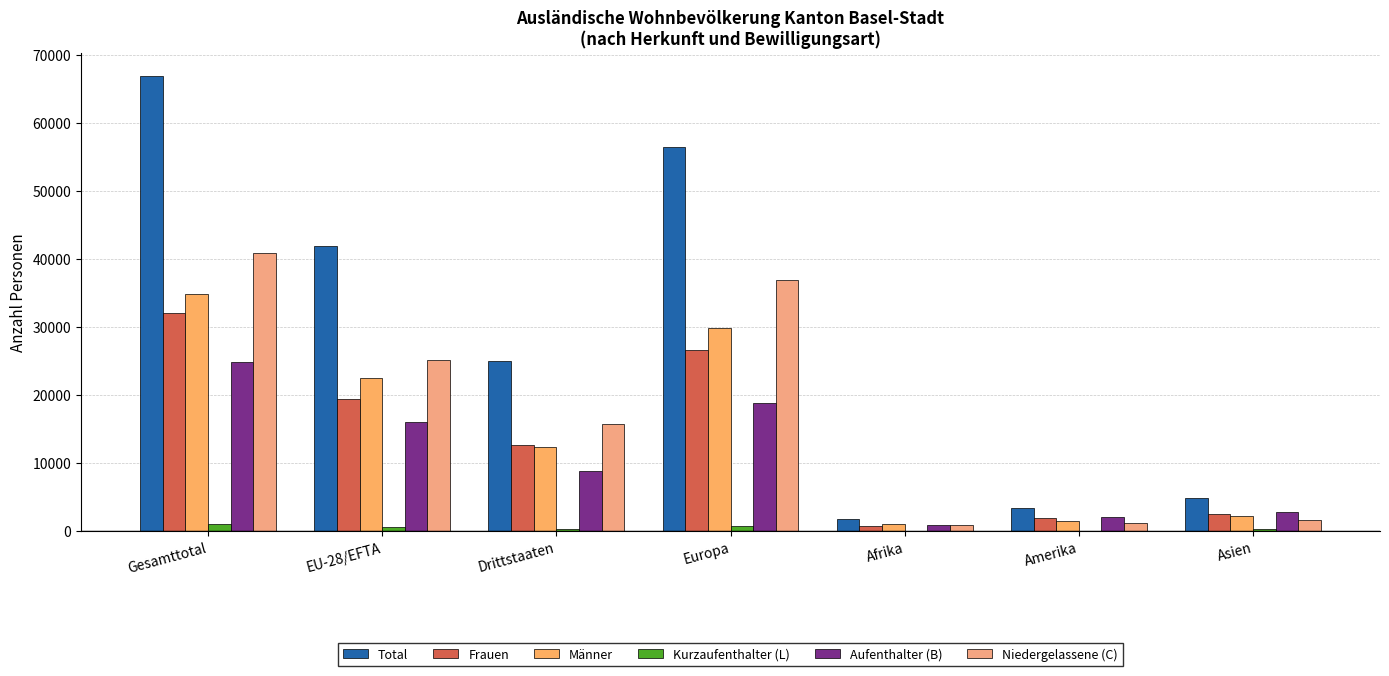

What is the lowest value of the Total series?

1821